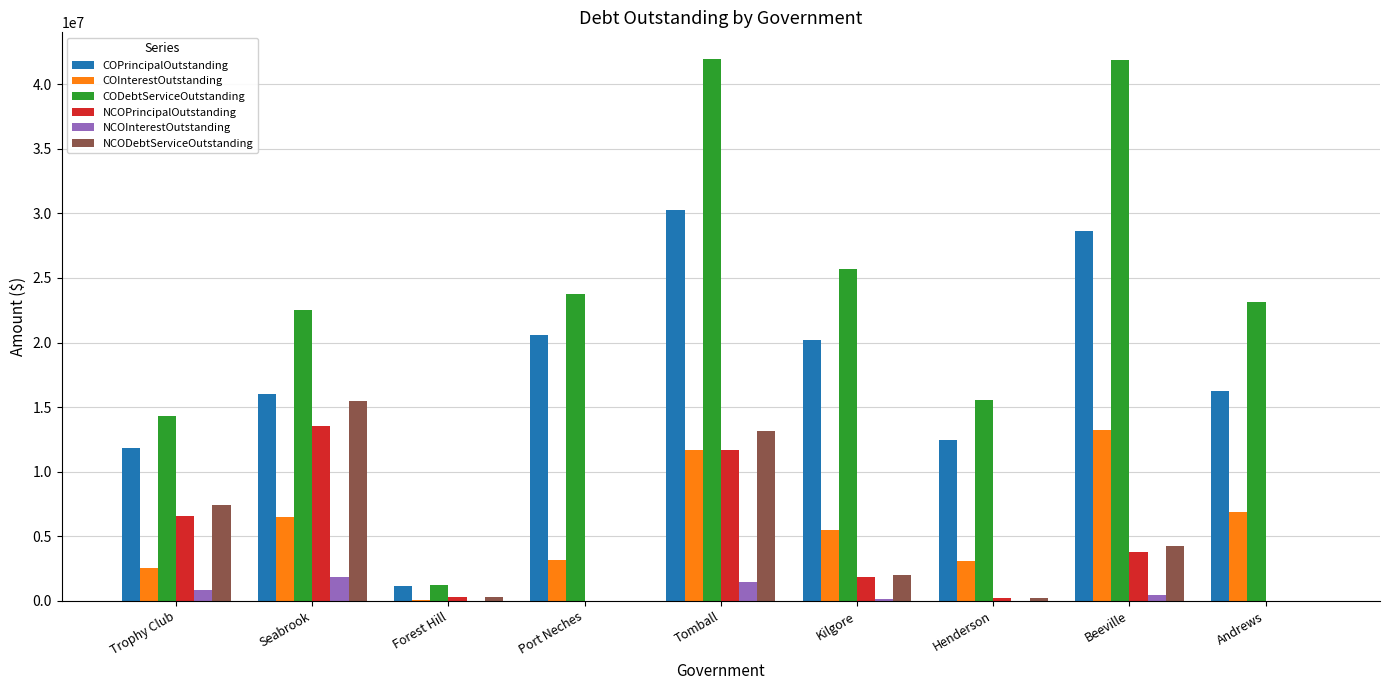

At which category is the sum across all series the highest?

Tomball